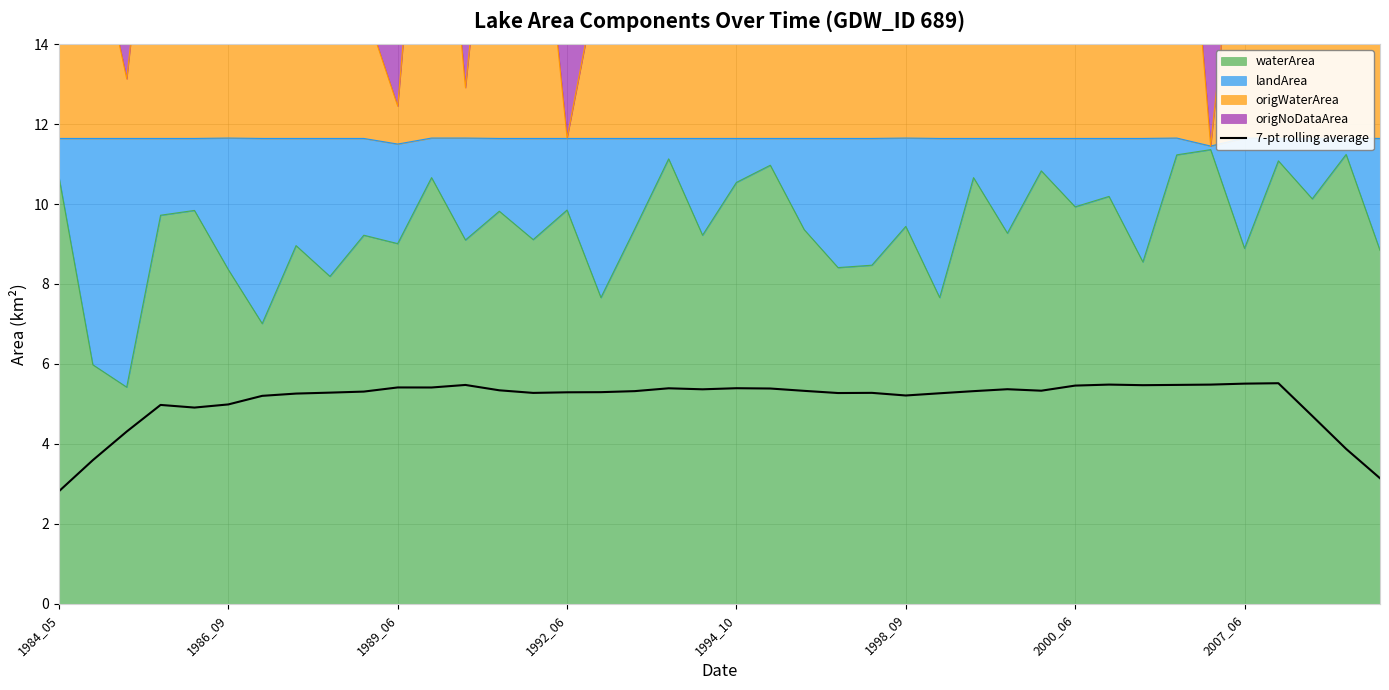

How many values are below 5?

9